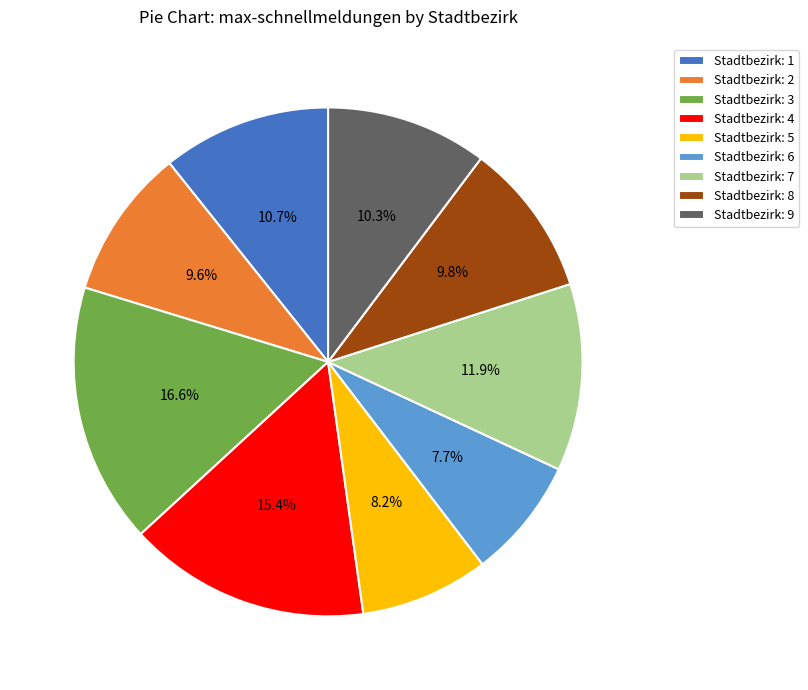

To the nearest percent, what is the difference between the largest and smallest slice percentages?

9%